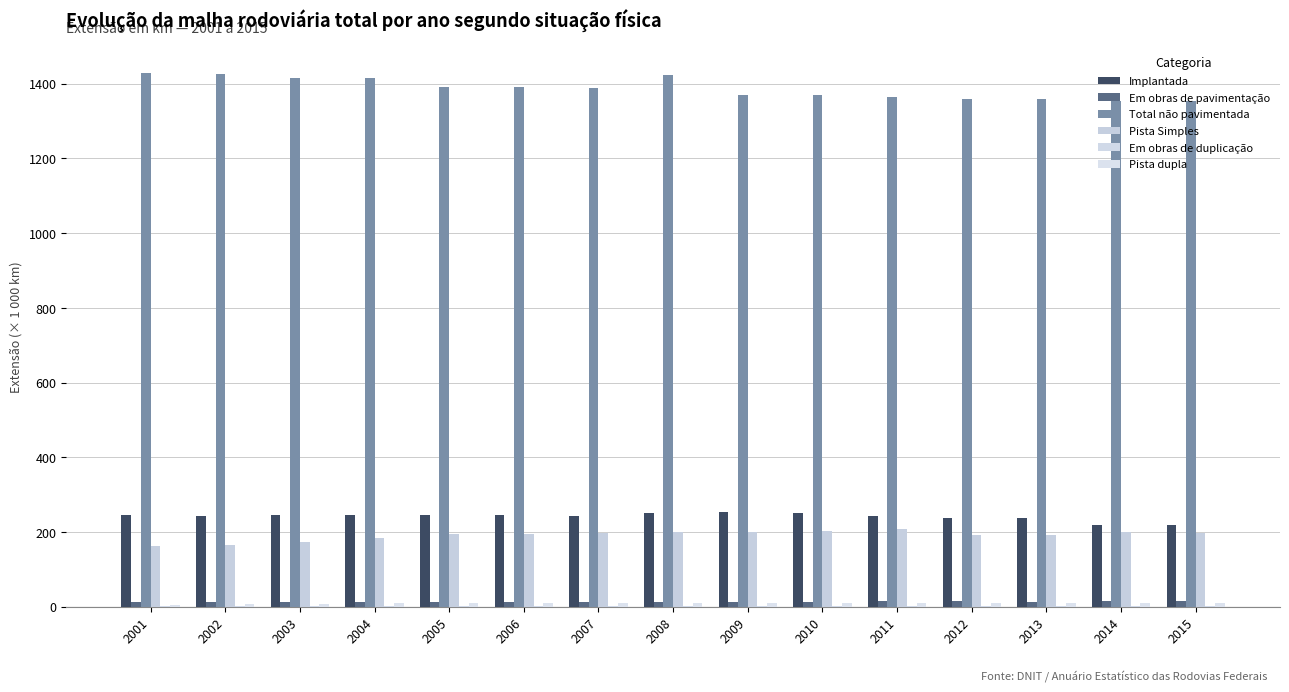

Are the bars horizontal?

No